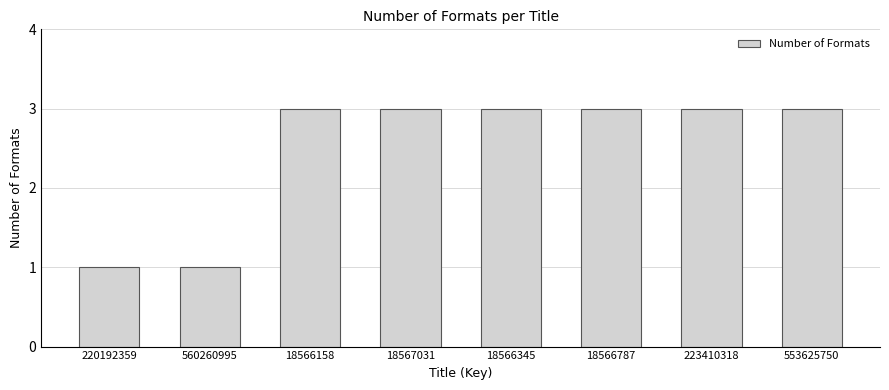

What is the maximum value shown in the chart?

3